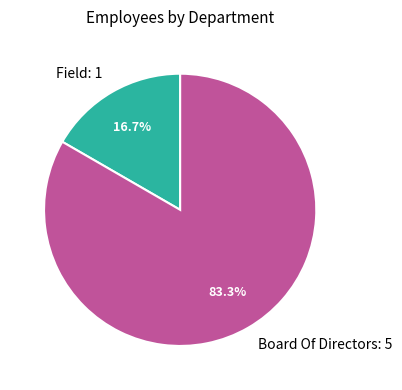

Between Field: 1 and Board Of Directors: 5, which is larger?

Board Of Directors: 5